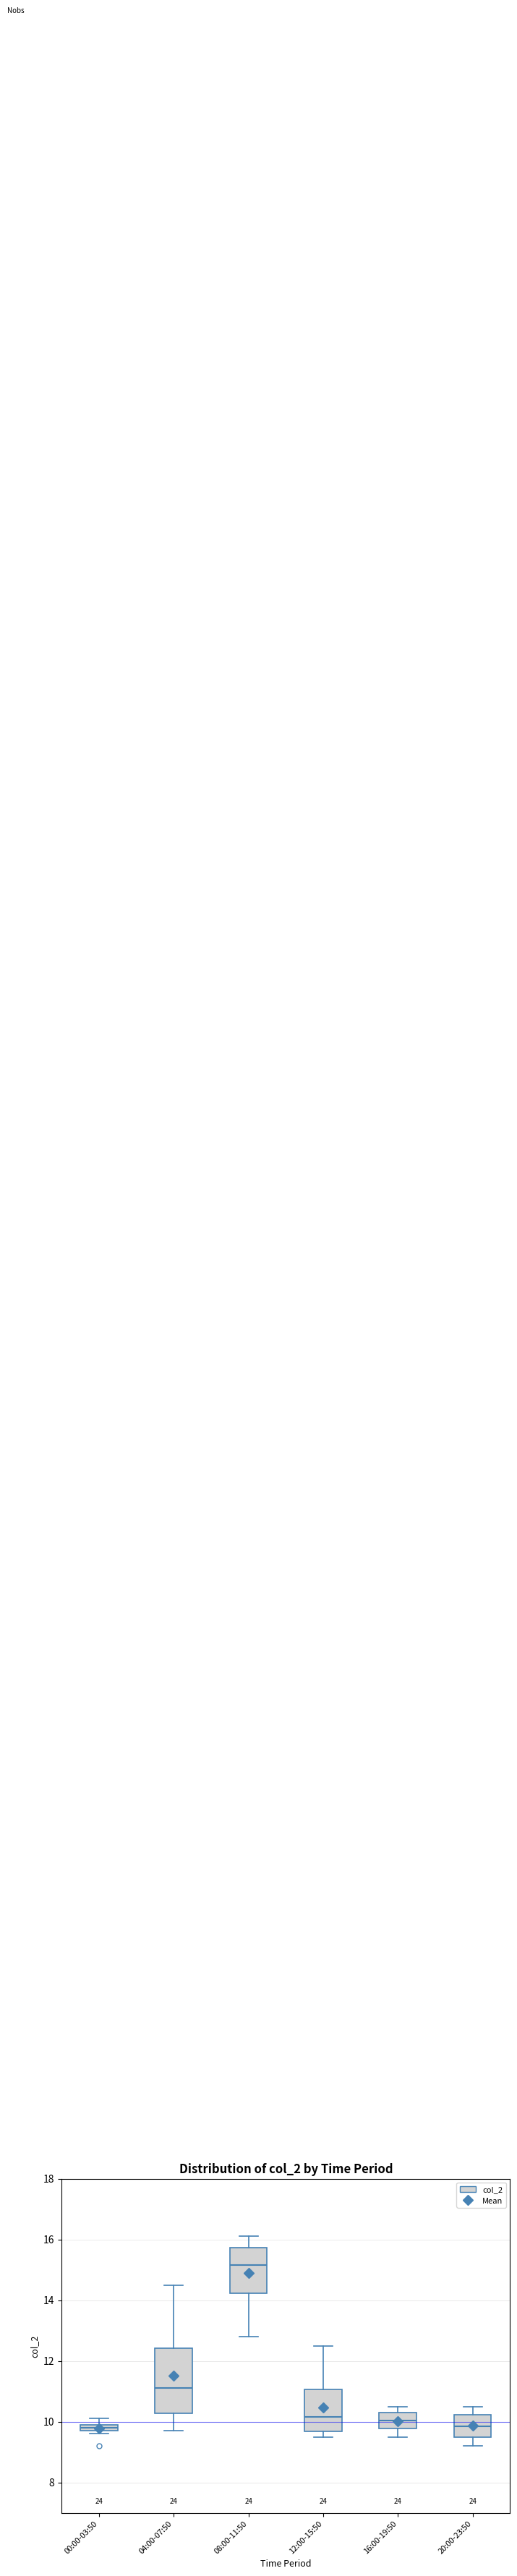

Which box's median line is the highest?

08:00-11:50